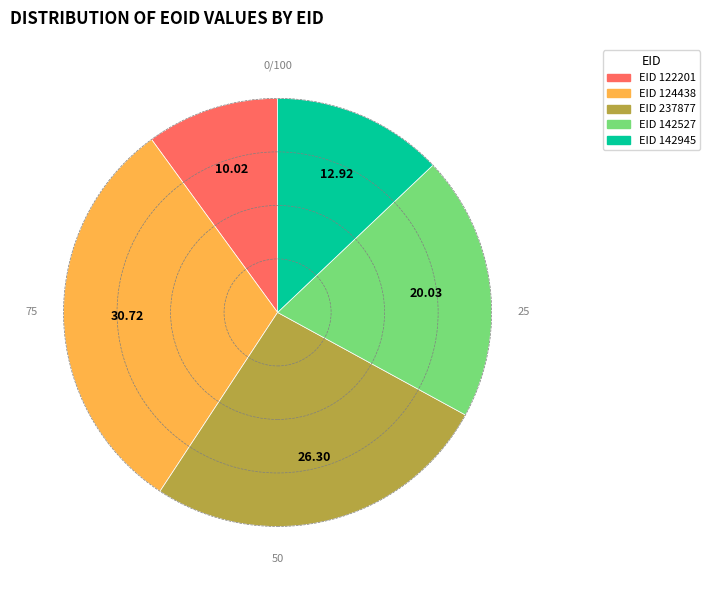

Does any single category account for the majority?

No